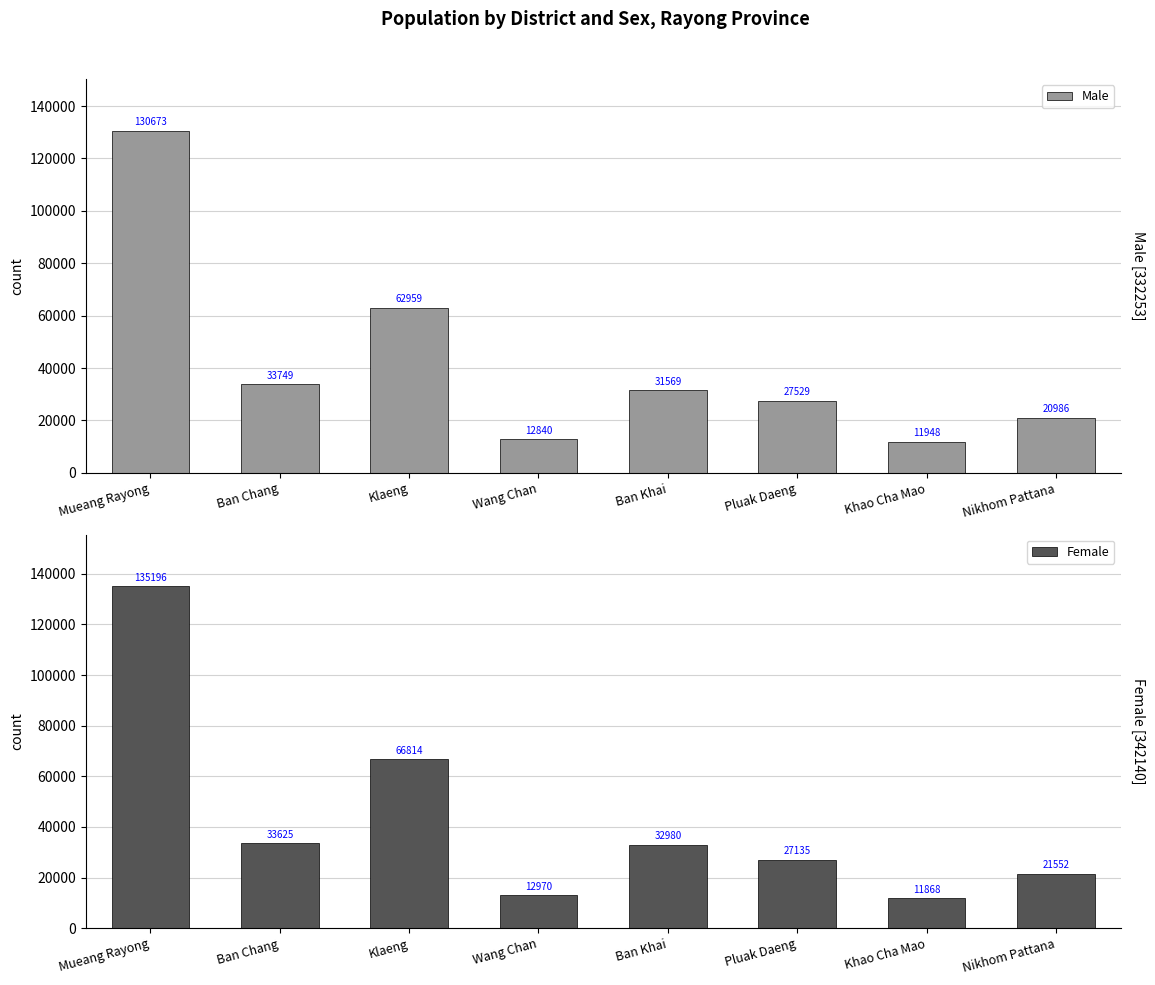

Reading left to right, transcribe all the data shown in this chart.

Male: Mueang Rayong=130673	Ban Chang=33749	Klaeng=62959	Wang Chan=12840	Ban Khai=31569	Pluak Daeng=27529	Khao Cha Mao=11948	Nikhom Pattana=20986
Female: Mueang Rayong=135196	Ban Chang=33625	Klaeng=66814	Wang Chan=12970	Ban Khai=32980	Pluak Daeng=27135	Khao Cha Mao=11868	Nikhom Pattana=21552